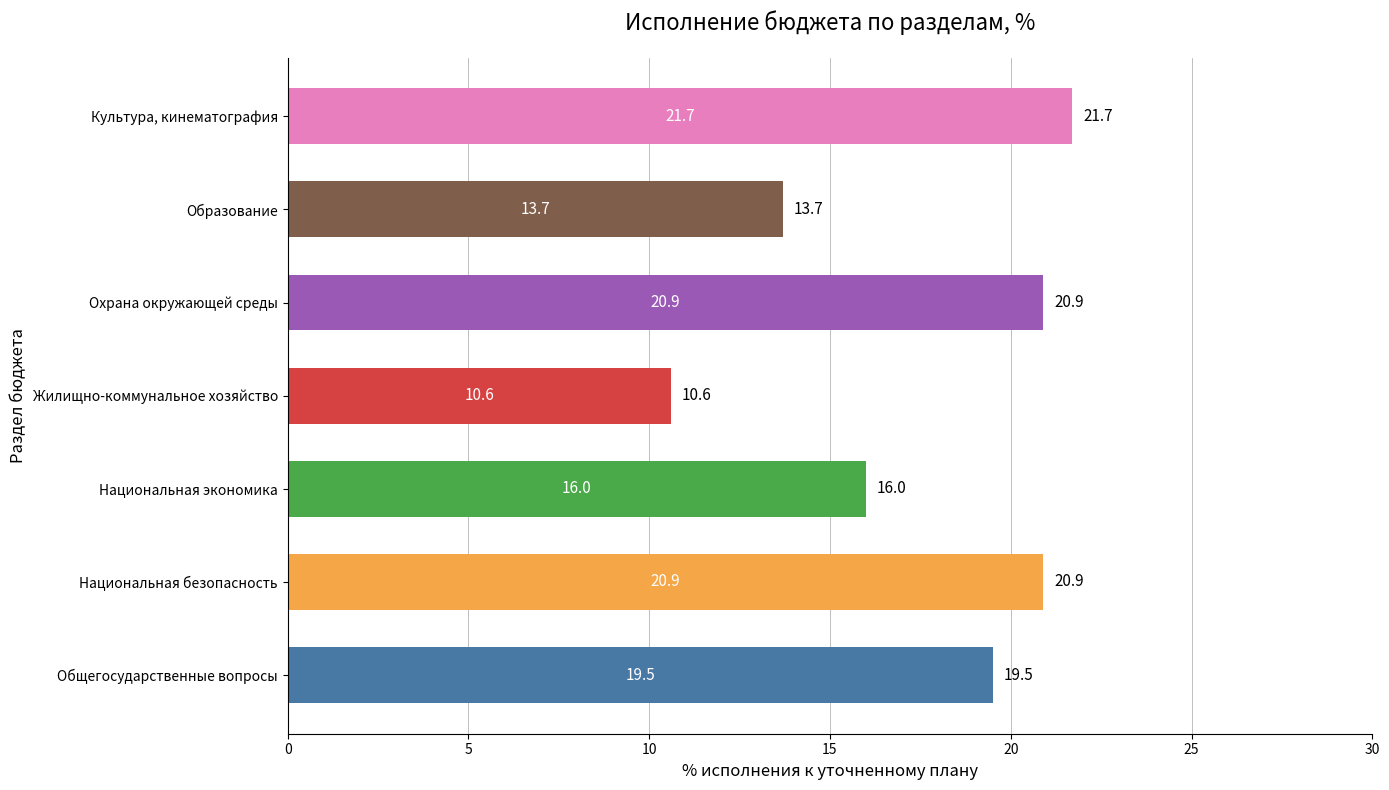

The chart shows a value of 10.6 at Жилищно-коммунальное хозяйство. True or false?

True